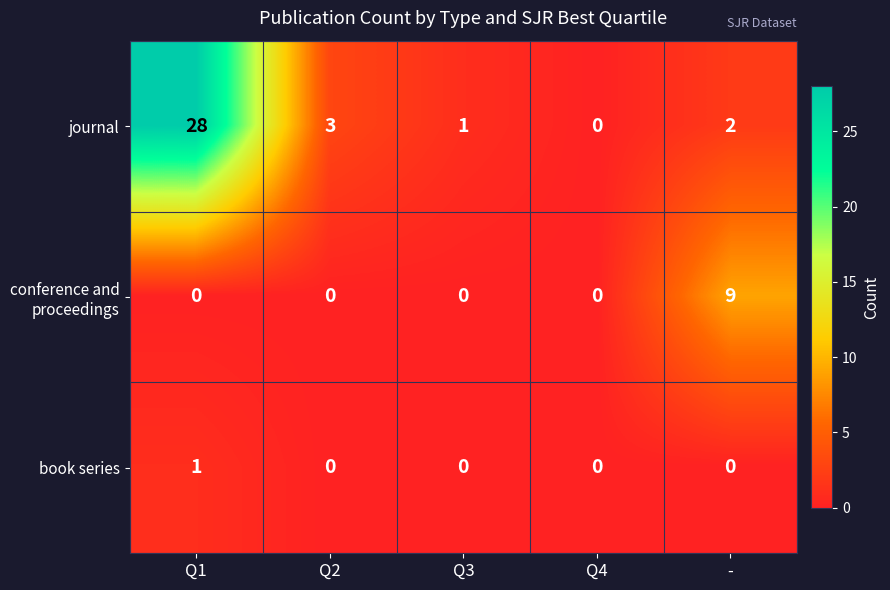

Count the number of data series in this chart.

3